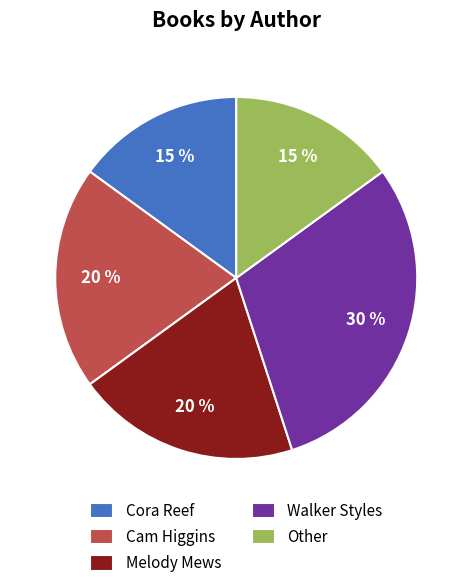

Which category has the biggest portion of the pie?

Walker Styles